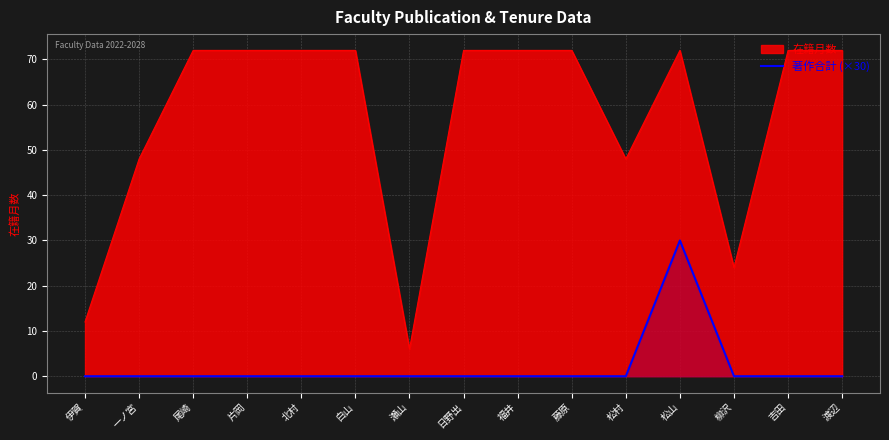

What is the difference between the 在籍月数 values at 柳沢 and 渡辺?

48